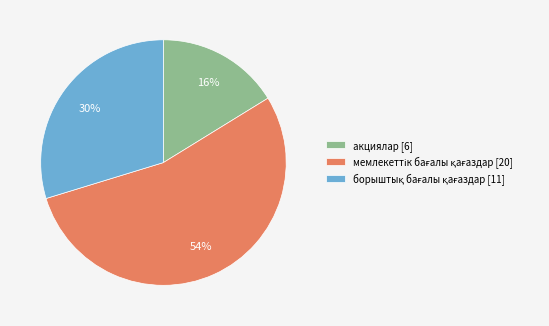

Is there any slice that represents more than half of the pie?

Yes